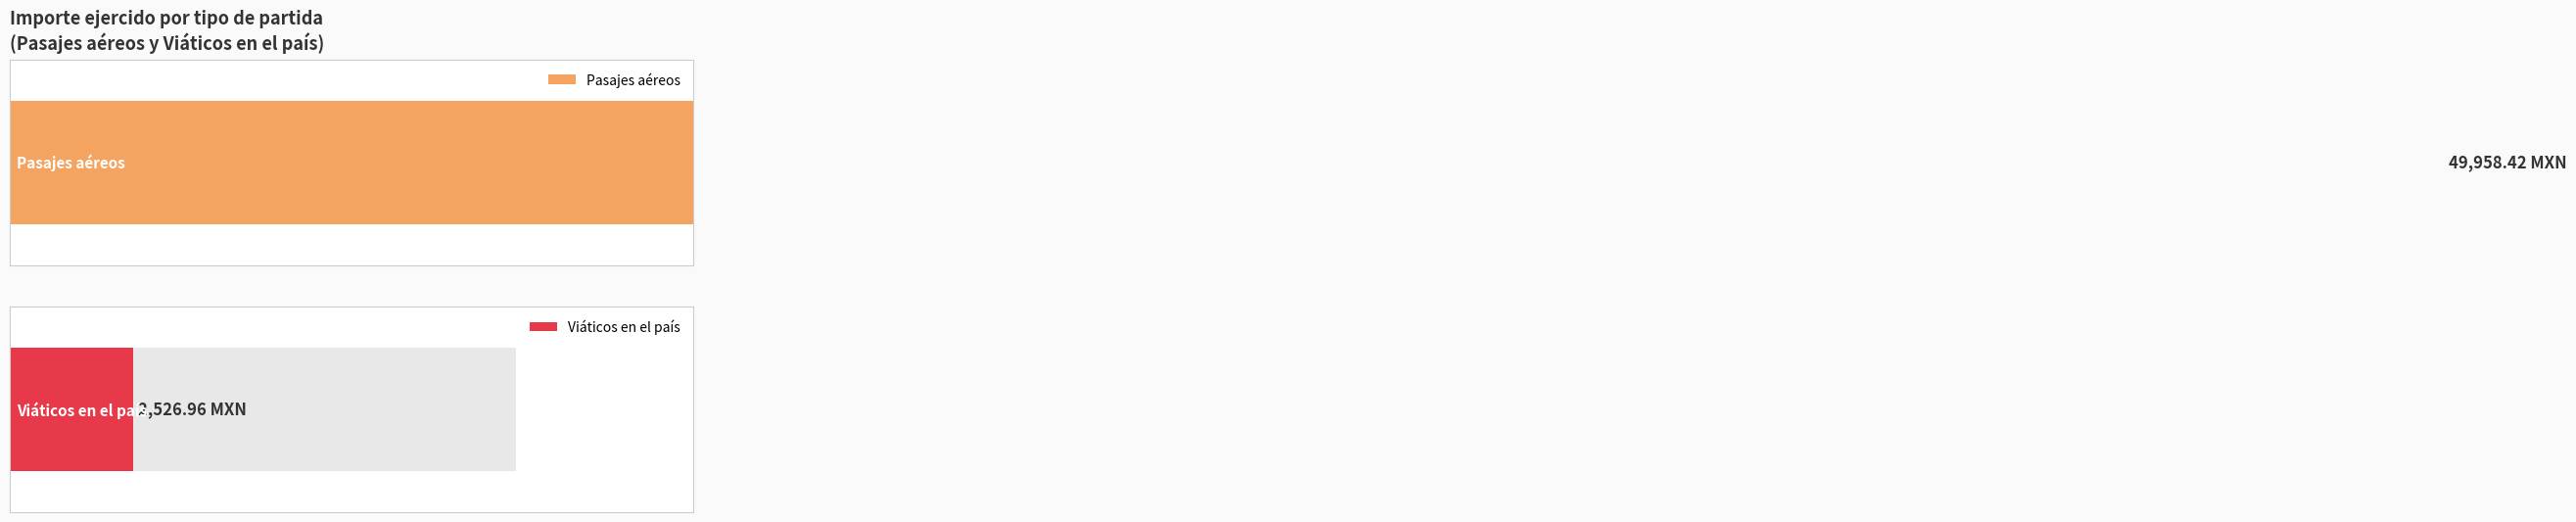

What is the sum of all Viáticos en el país values?

2527.0